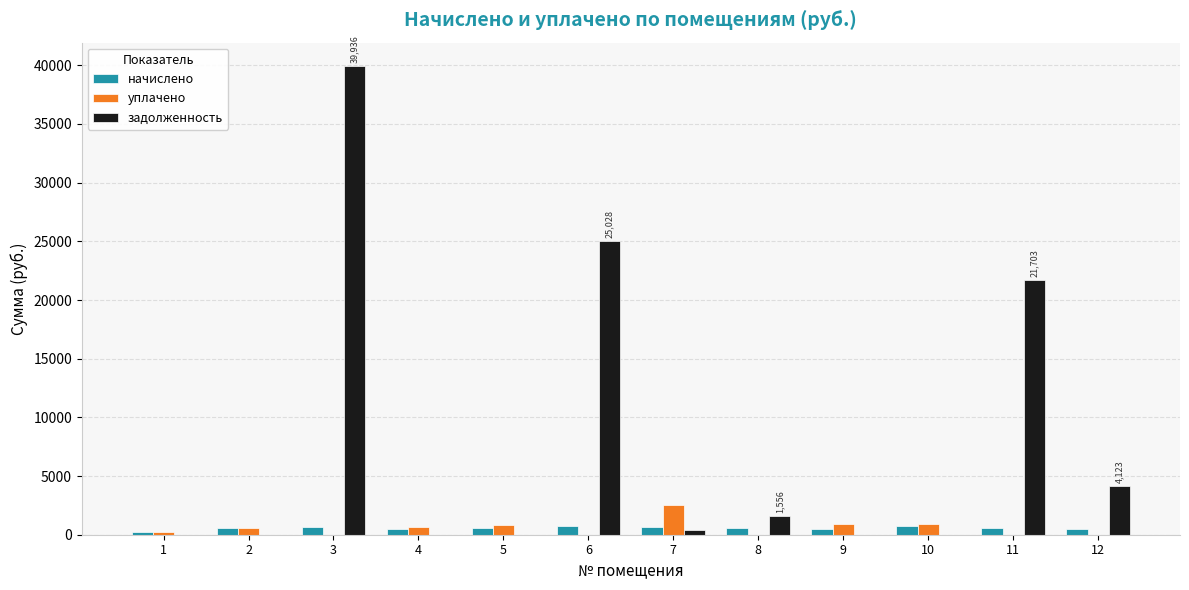

Between 9 and 11, which series saw the biggest shift?

задолженность